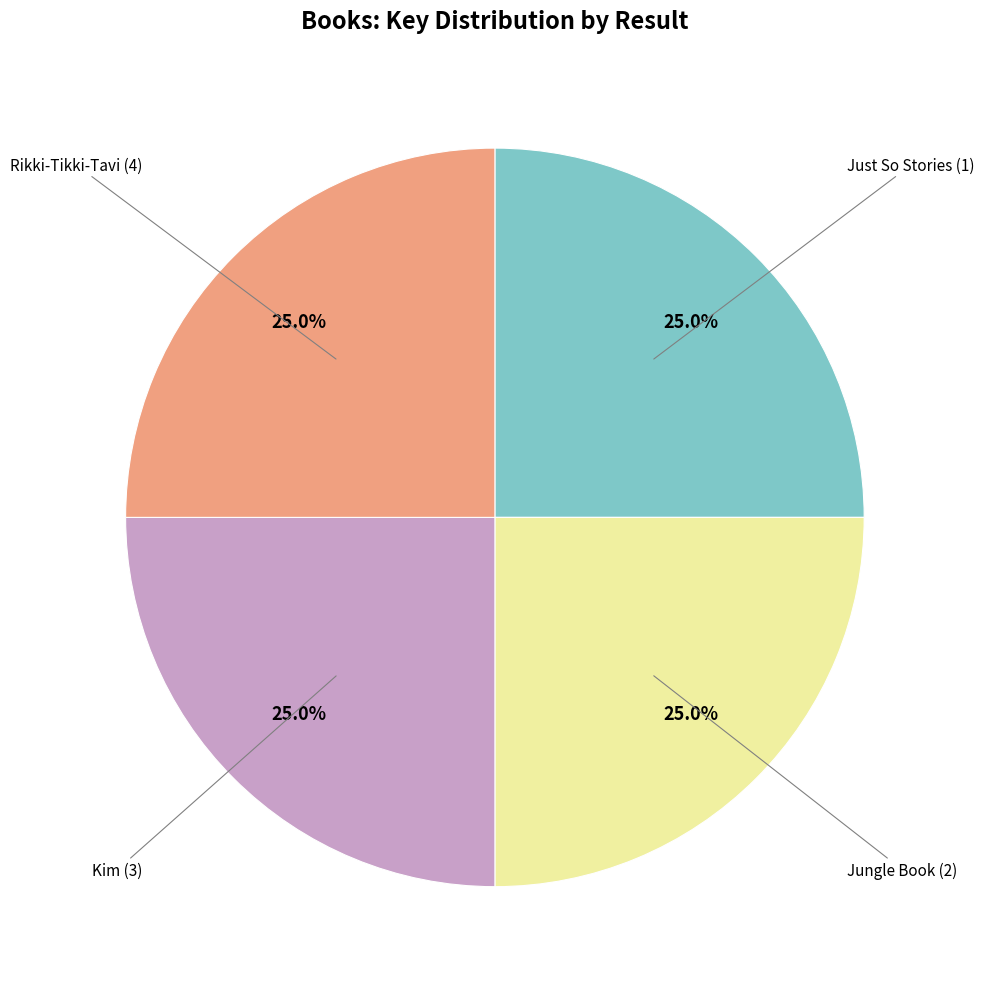

Is there any slice that represents more than half of the pie?

No